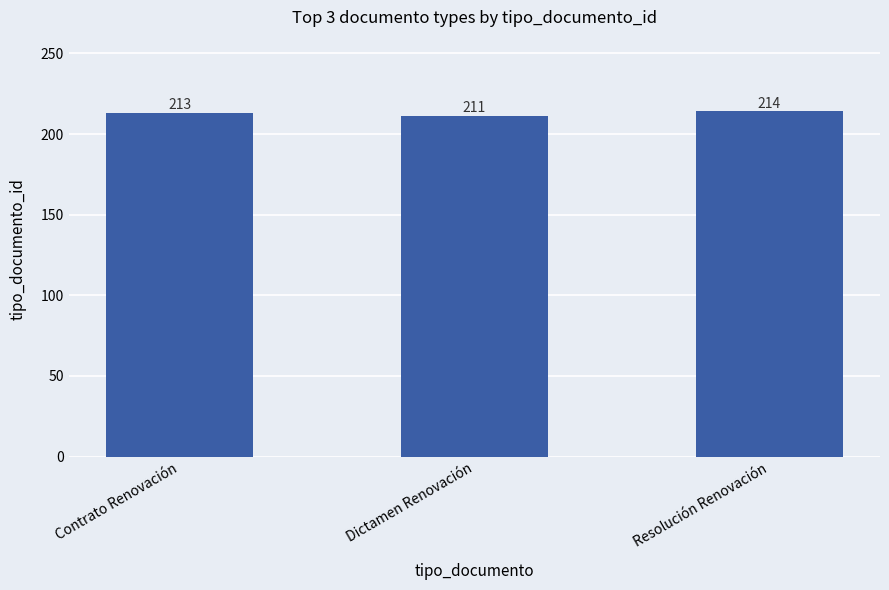

List the labels in order of value, largest first.

Resolución Renovación, Contrato Renovación, Dictamen Renovación